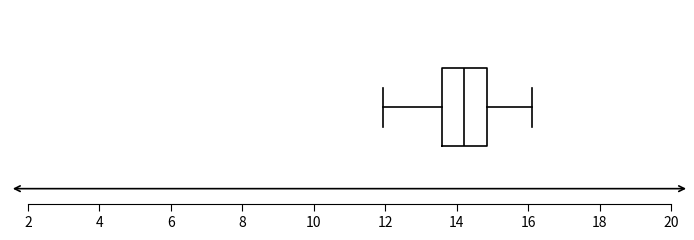

Read this box plot against the x-axis: the position of the median line, the range covered by the box, and the ends of both whiskers. The values are not printed on the chart, so give them approximately, as read against the axis.

median 14.2, box 13.6 to 14.8, whiskers 12.0 to 16.2